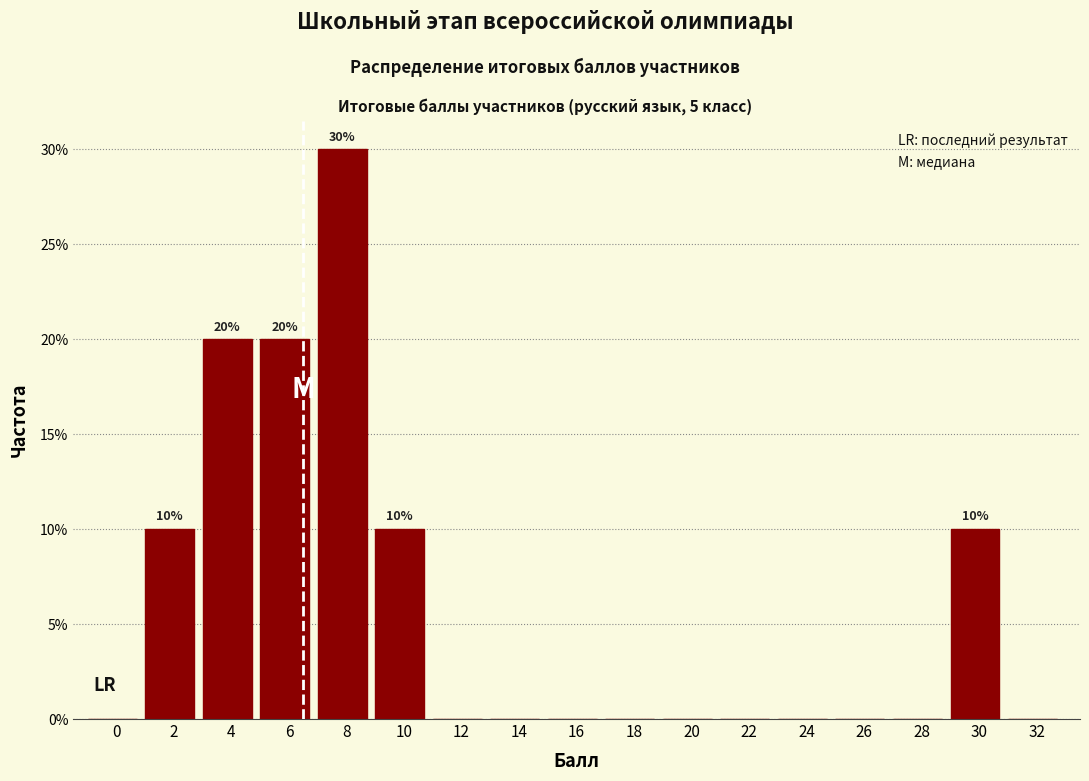

Reading right to left, transcribe all the data shown in this chart.

32=0	30=10	28=0	26=0	24=0	22=0	20=0	18=0	16=0	14=0	12=0	10=10	8=30	6=20	4=20	2=10	0=0